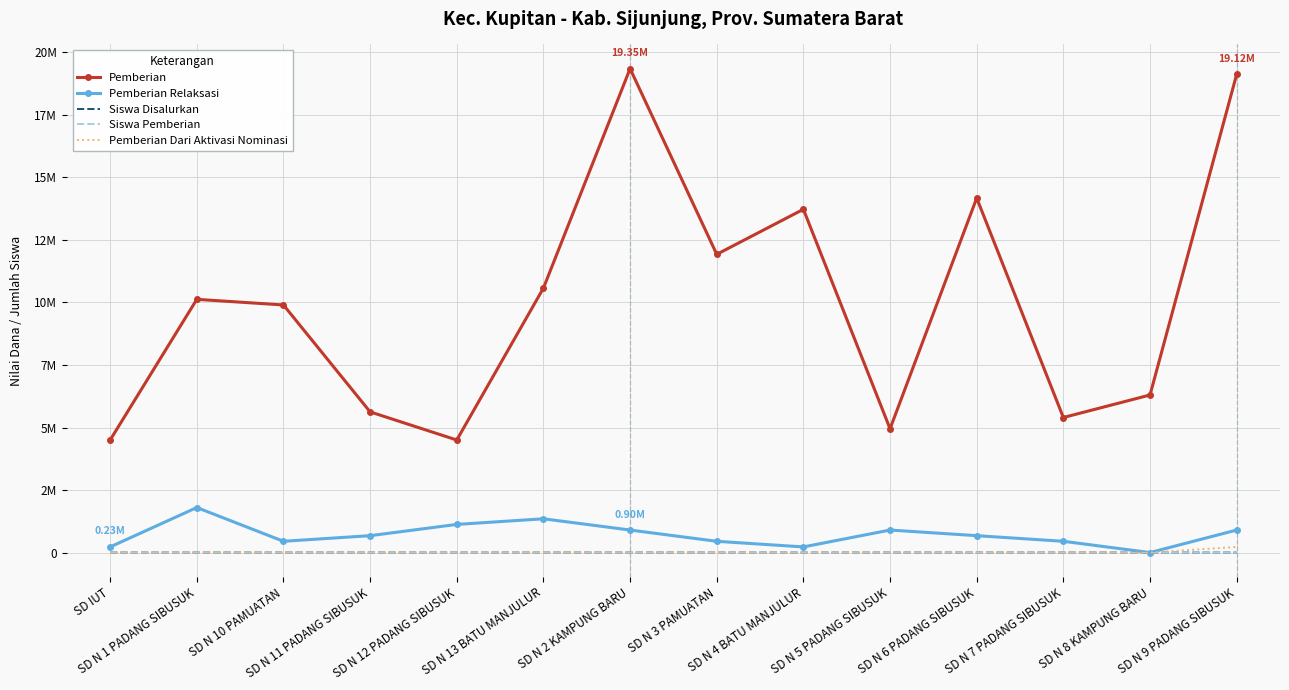

What is the difference between the Pemberian values at SD N 12 PADANG SIBUSUK and SD N 13 BATU MANJULUR?

6075000